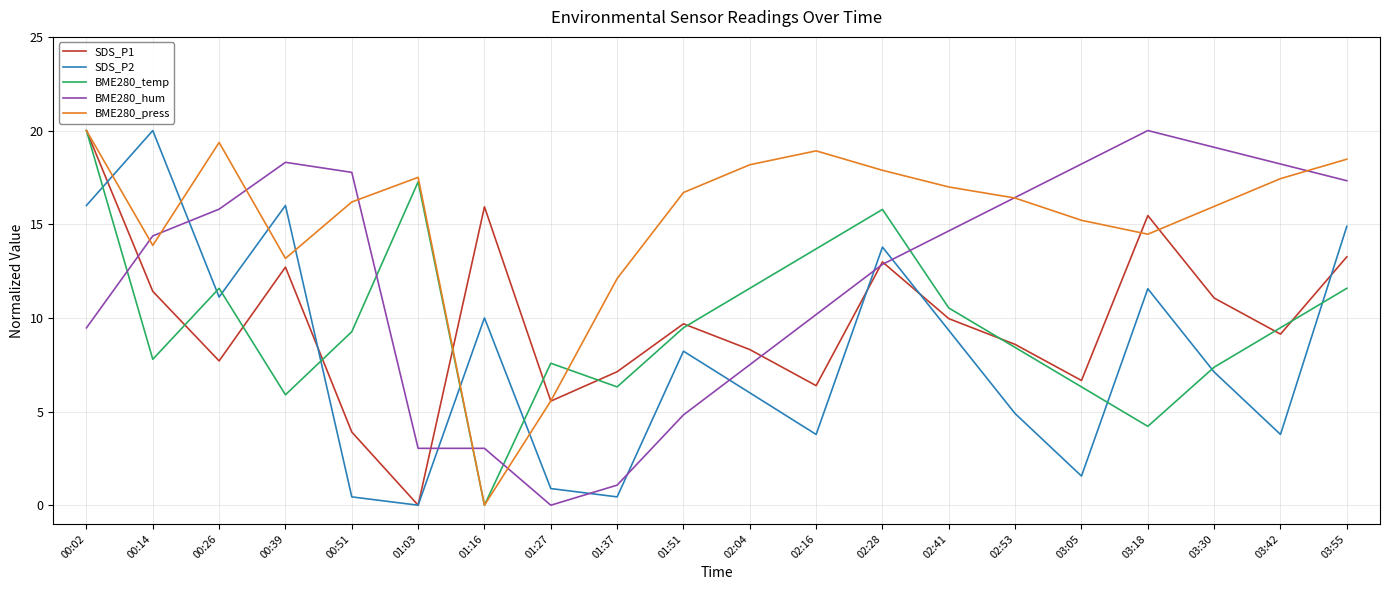

Between 01:27 and 02:28, which series saw the biggest shift?

SDS_P2